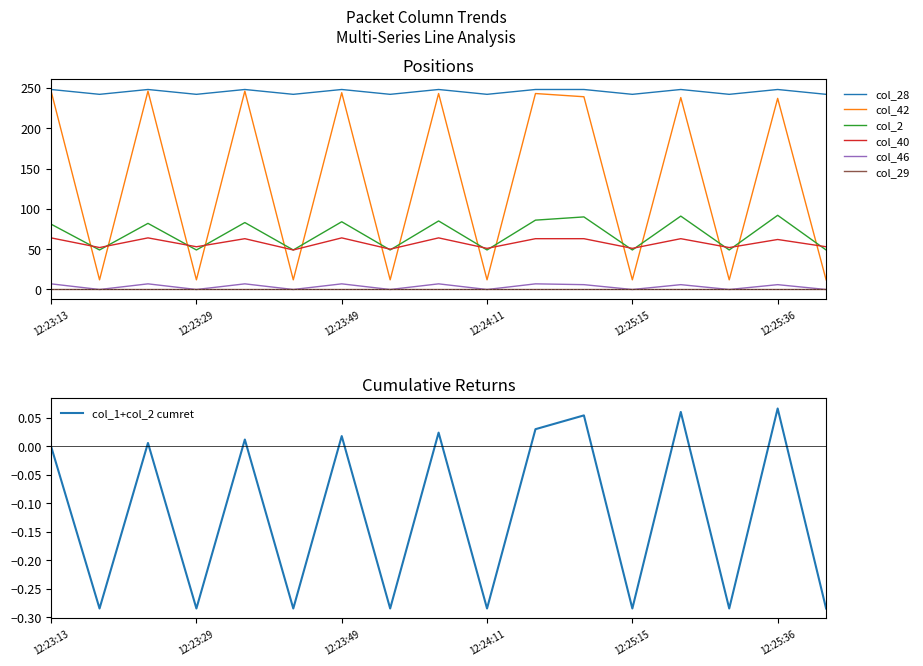

True or false: col_46 and col_40 cross at least once.

False